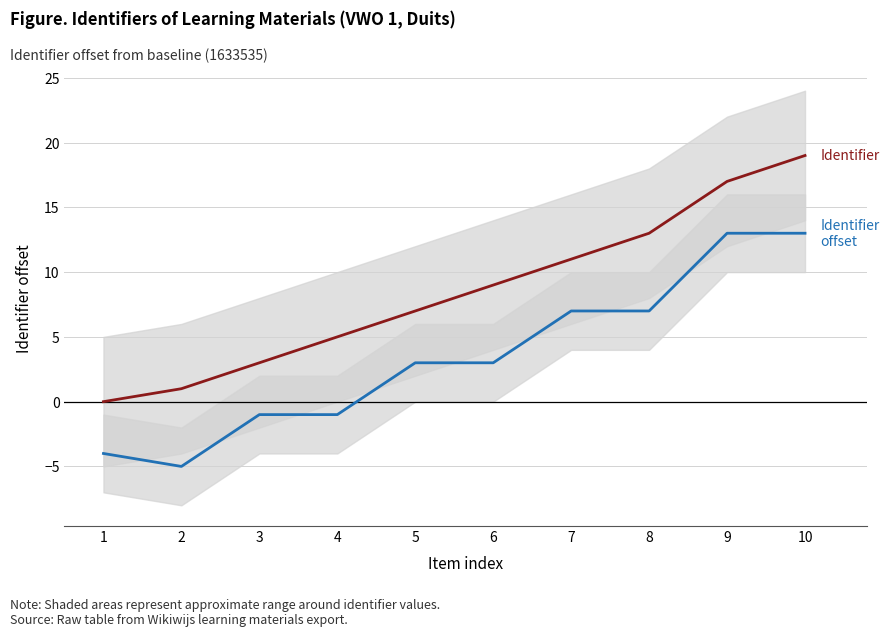

At 6, list the series in order from smallest to largest.

Identifier offset, Identifier